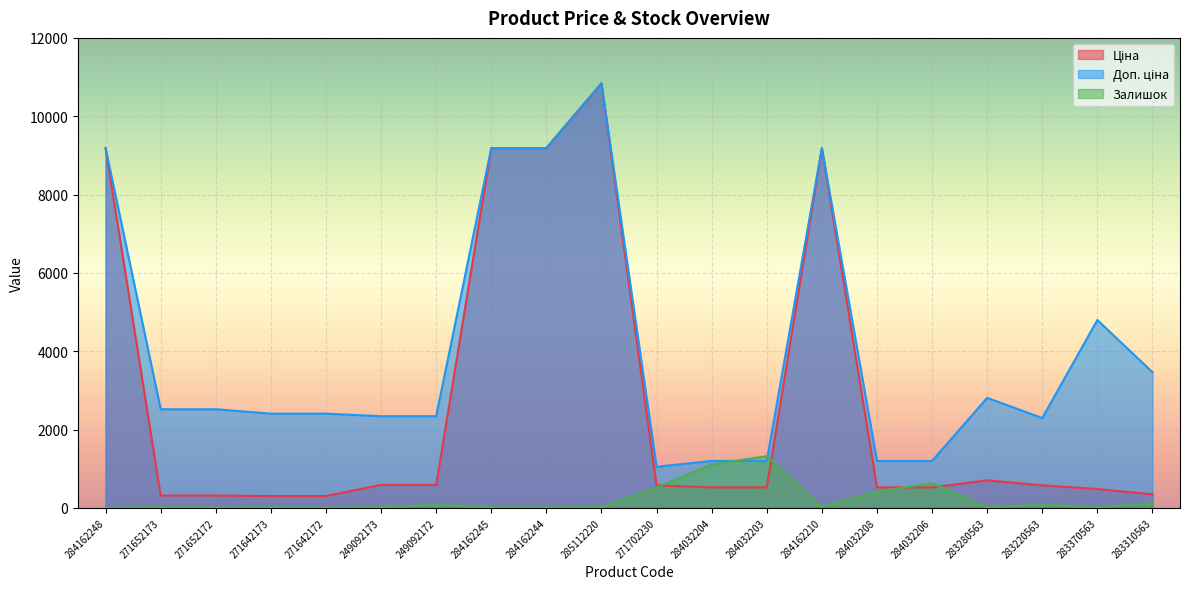

List the series in order of their peak value, lowest first.

Залишок, Ціна, Доп. ціна